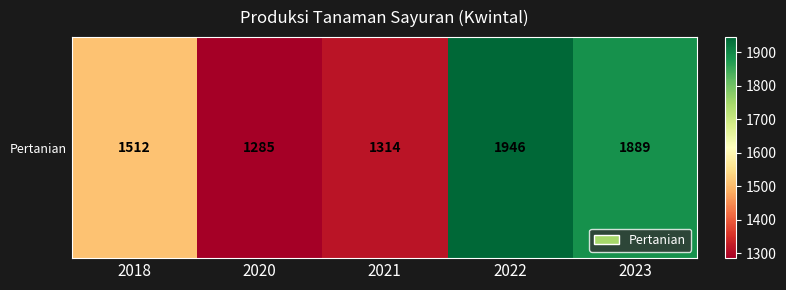

At which category does the chart reach its peak across all series?

2022